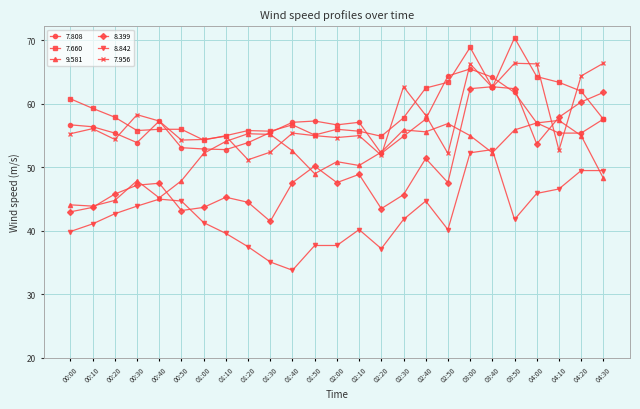

What is the minimum value shown in the chart?

33.8